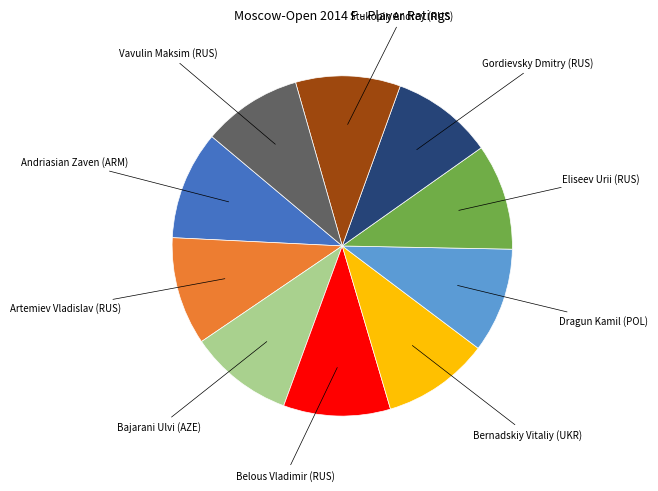

What is the ratio of the value at Eliseev Urii (RUS) to the value at Andriasian Zaven (ARM)?

1.0